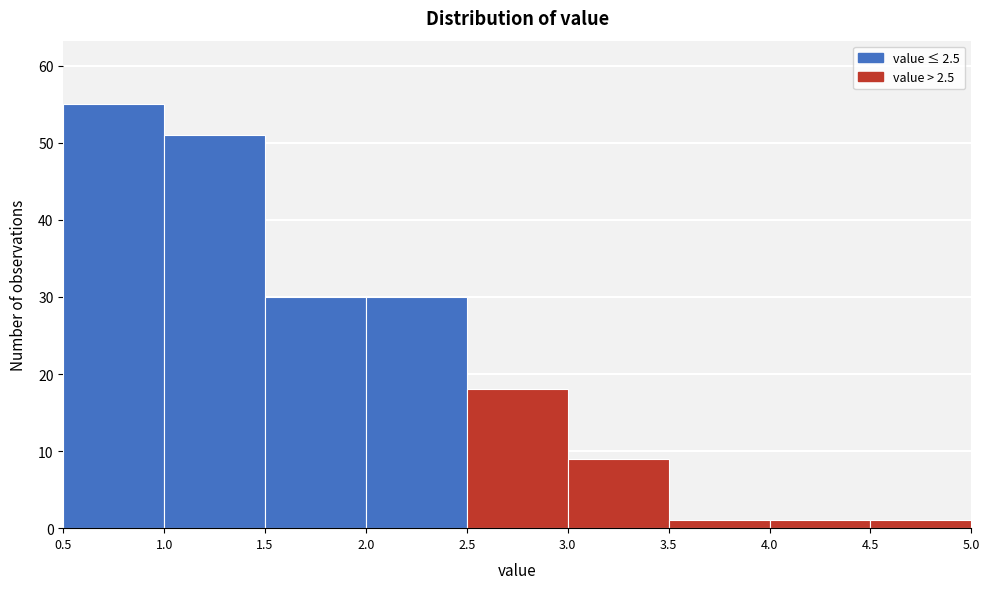

Reading left to right, list every bar in this chart as the range it spans on the x-axis followed by its height. The values are not printed on the chart, so give them approximately, as read against the axis.

0.5 to 1.0: 55
1.0 to 1.5: 51
1.5 to 2.0: 30
2.0 to 2.5: 30
2.5 to 3.0: 18
3.0 to 3.5: 9
3.5 to 4.0: 1
4.0 to 4.5: 1
4.5 to 5.0: 1